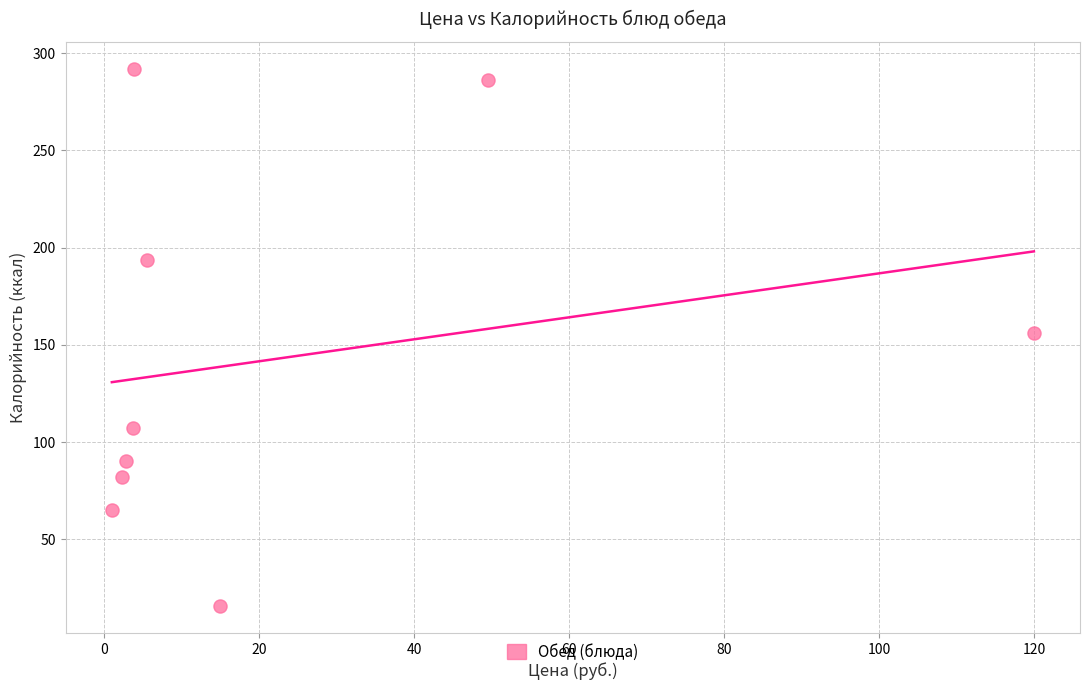

What is the range of Y values (max minus min)?

276.4